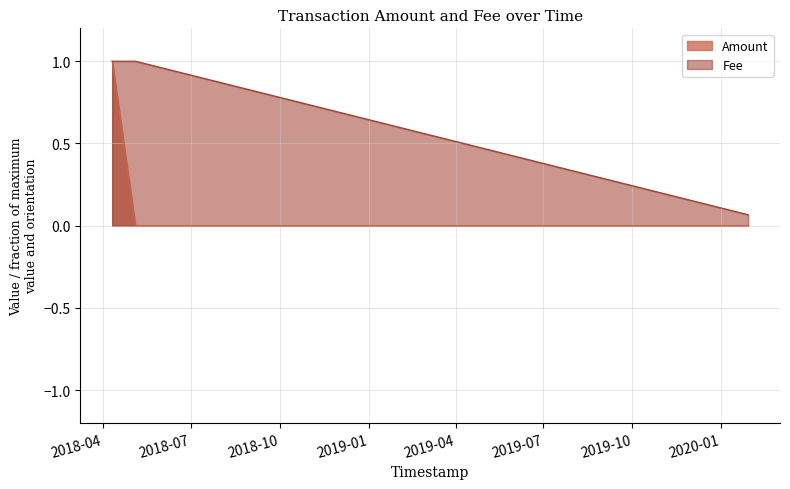

Which has a higher value, 2018-05-04 12:25:24 or 2020-01-28 23:36:40?

2018-05-04 12:25:24